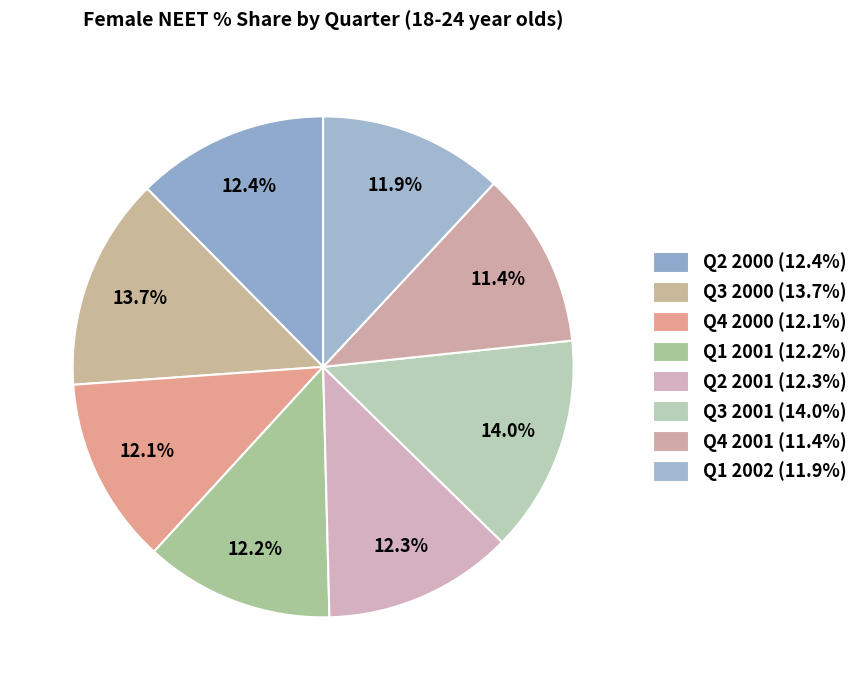

Does any single category account for the majority?

No